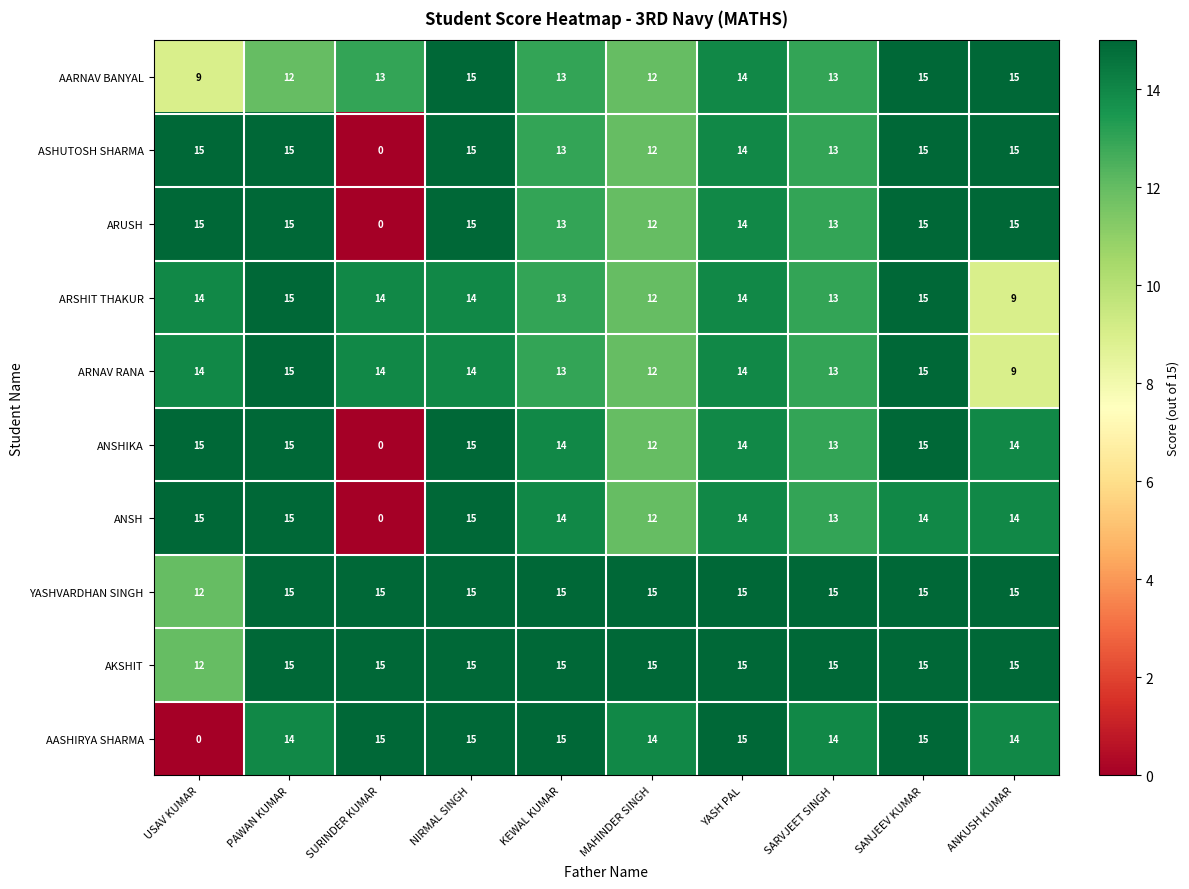

What is the difference between the ARSHIT THAKUR values at ANKUSH KUMAR and USAV KUMAR?

5